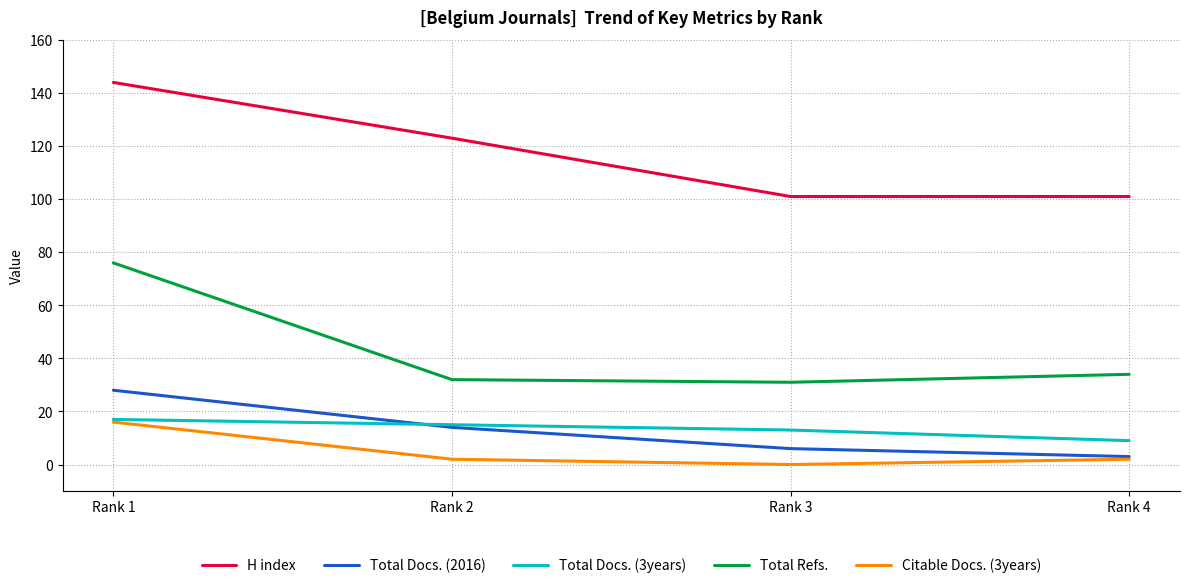

True or false: H index has more than 1 interior local peaks.

False